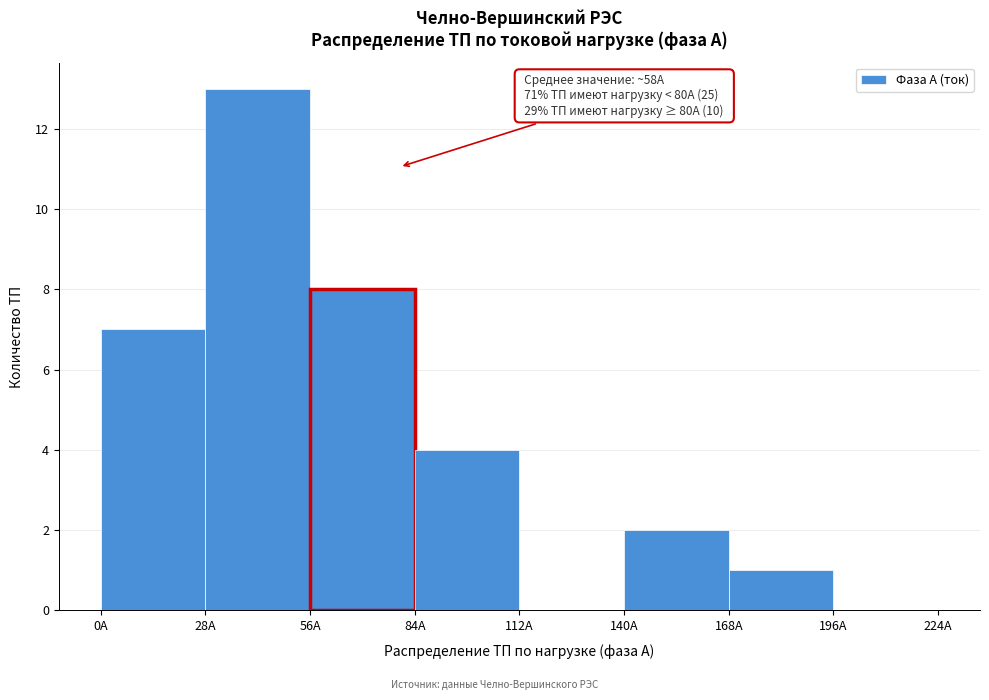

Over which range of the x-axis is the bar tallest?

28 to 56